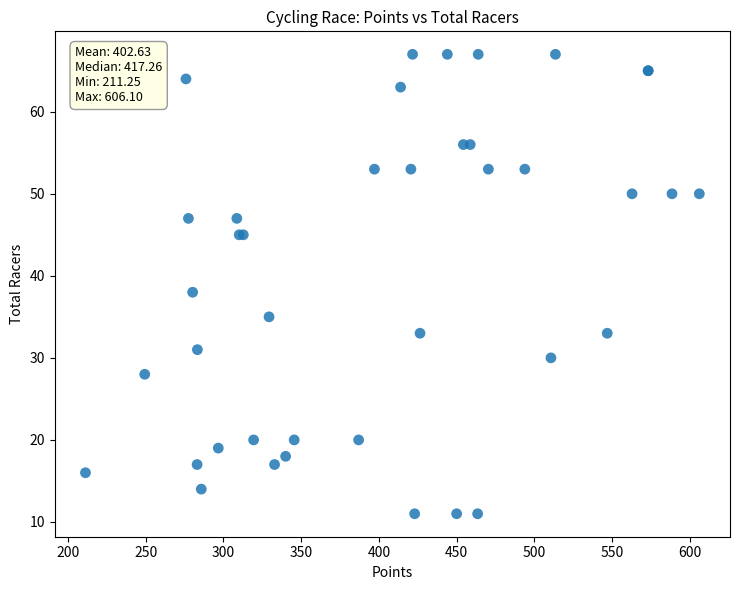

What Y value in the scatter plot is closest to 39?

38